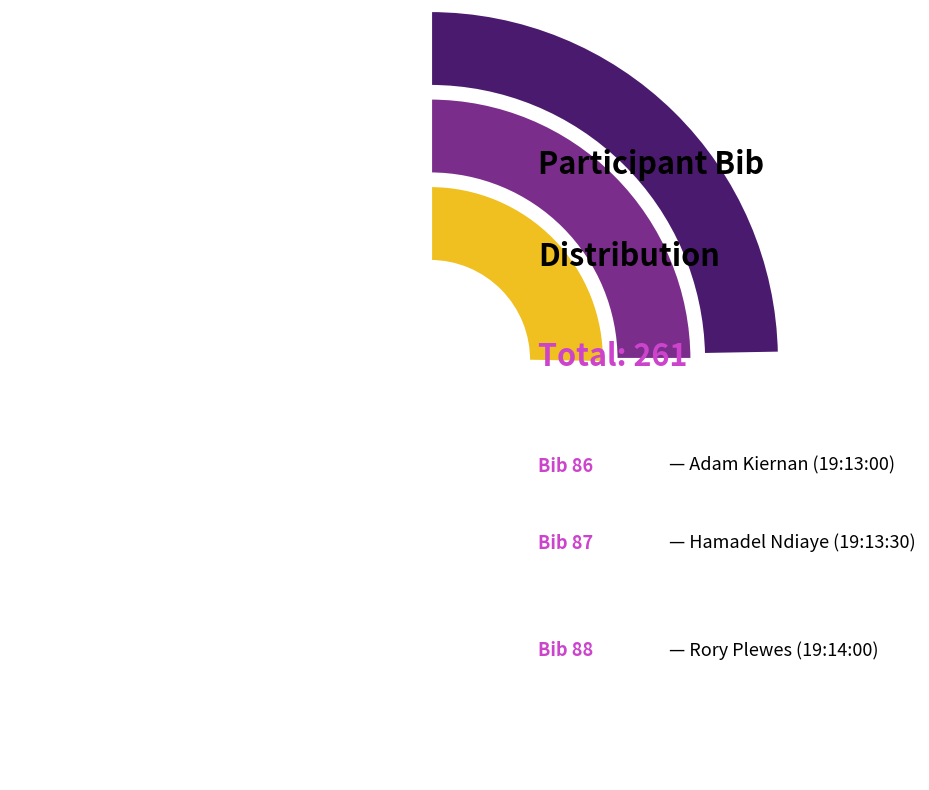

Count the number of slices in the pie.

3